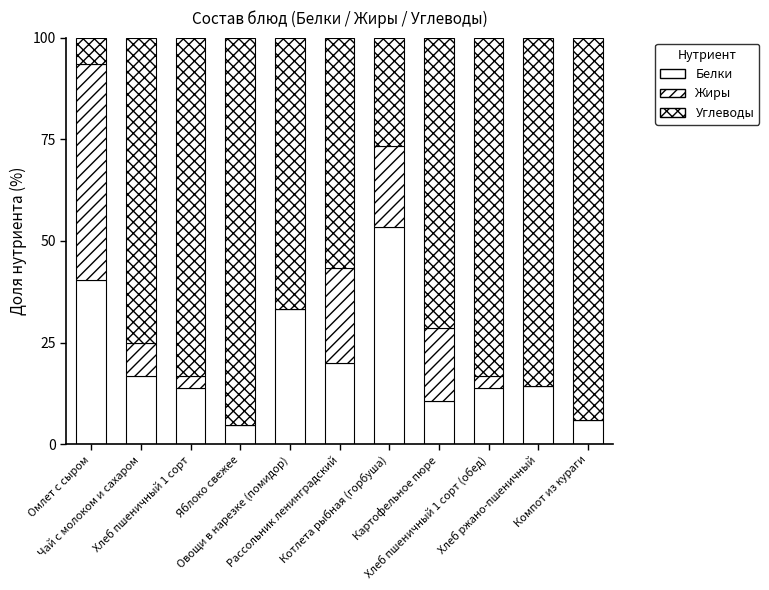

Are the bars grouped side by side (vs. stacked)?

No